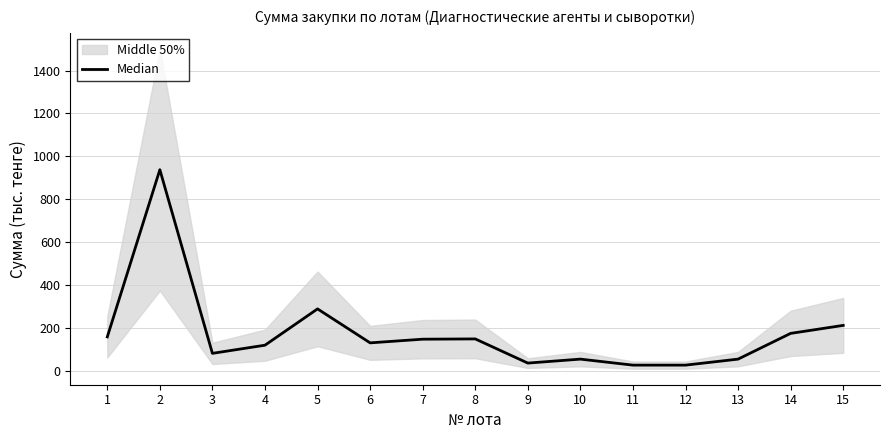

What is the ratio of the value at 2 to the value at 13?

16.8